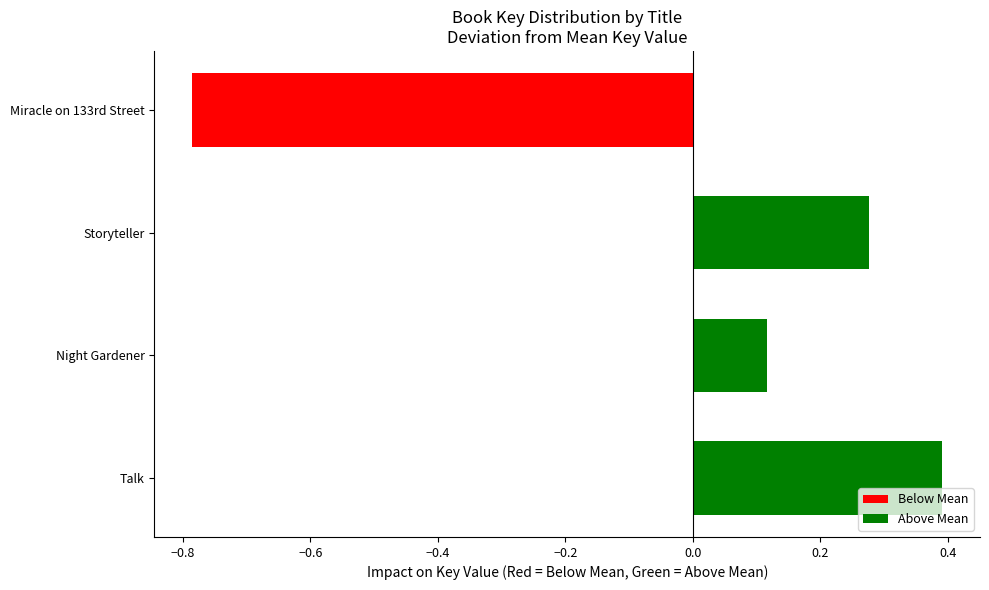

What is the change in value from Storyteller to Miracle on 133rd Street?

-1.1